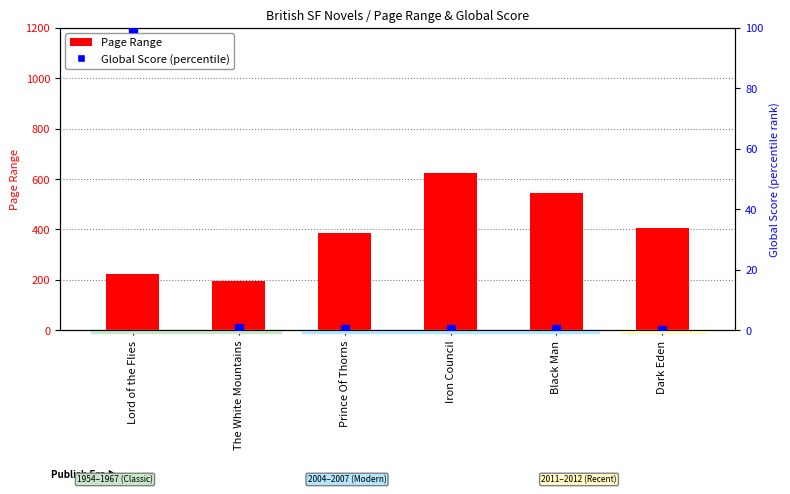

At which category is the sum across all series the highest?

Iron Council